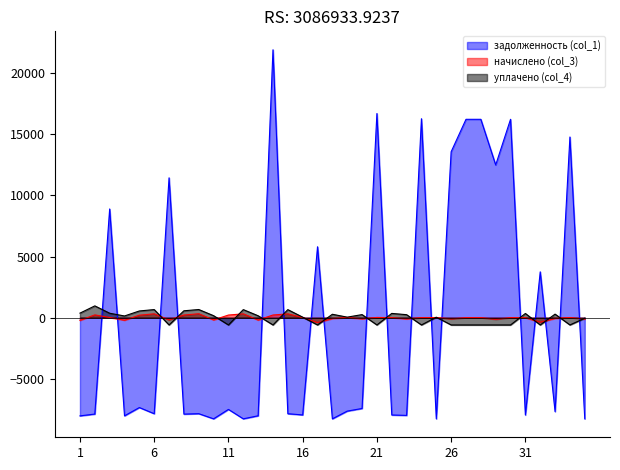

The уплачено (col_4) series shows 185.7 at 9. True or false?

False